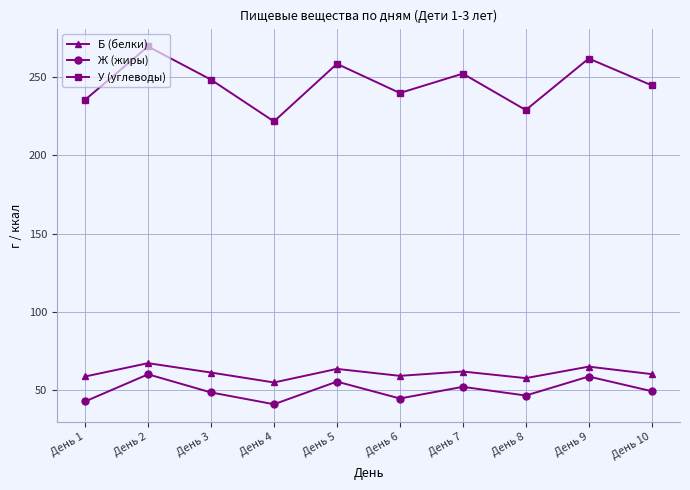

The Б (белки) series shows 63.8 at День 5. True or false?

True